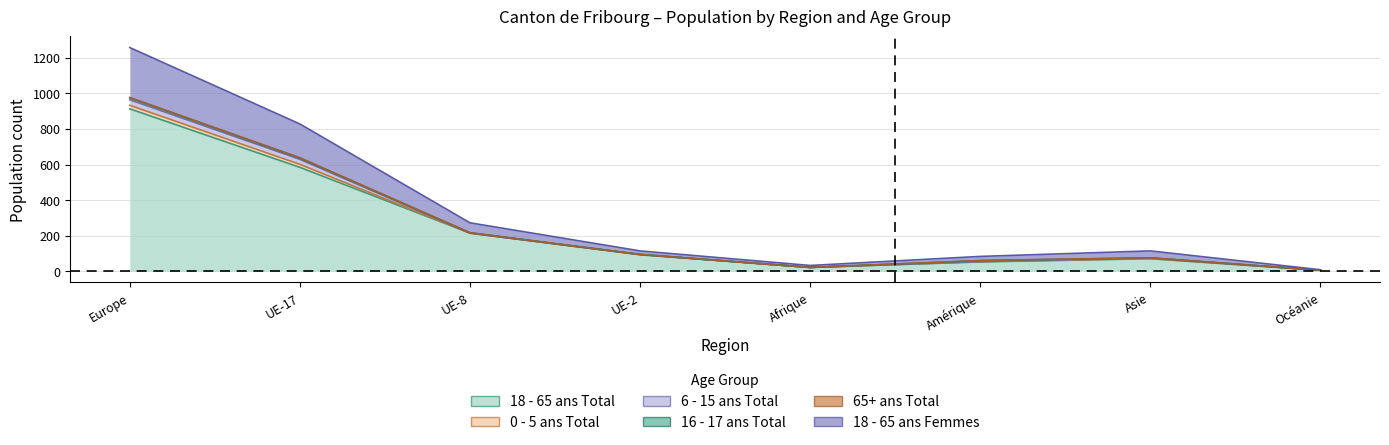

Does the chart display data point markers on the line(s)?

No